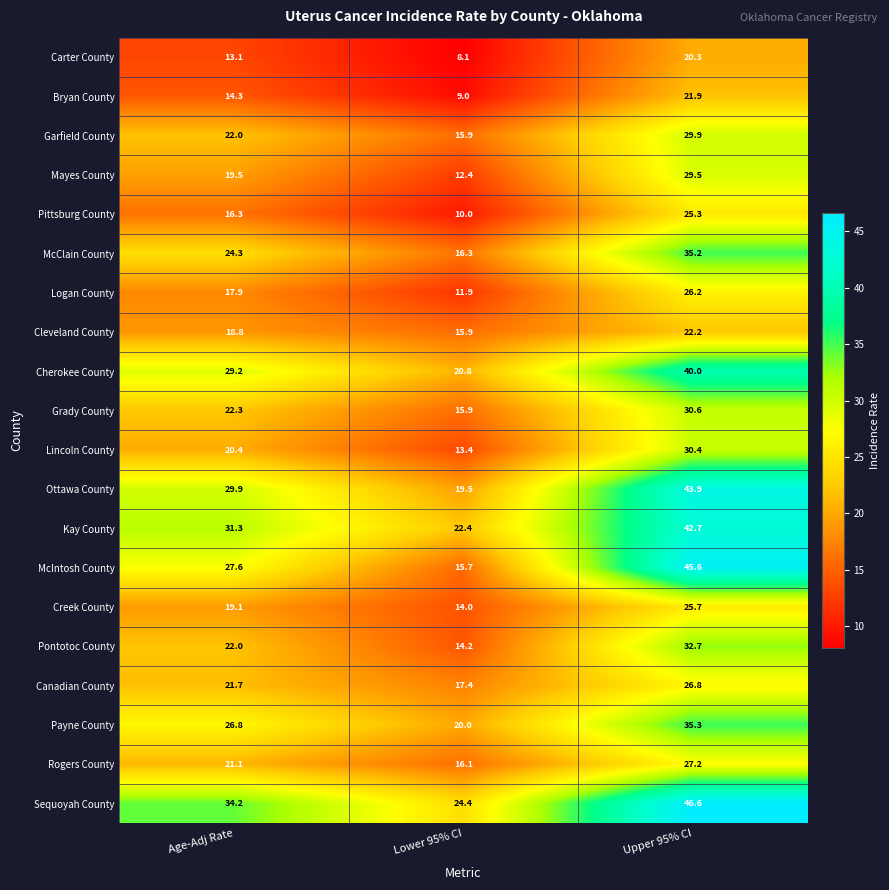

Which series has the widest spread of values?

McIntosh County